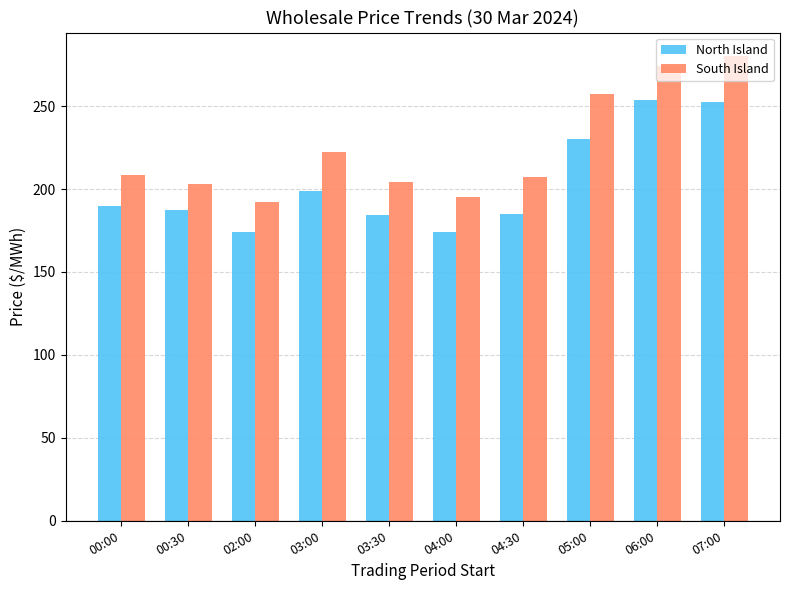

True or false: South Island has a value of 41.4 at 03:30.

False